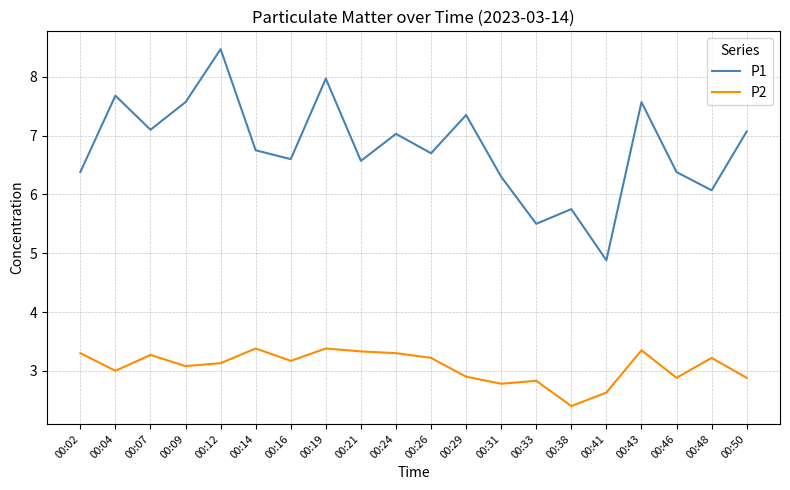

What is the sum of all P2 values?

61.4